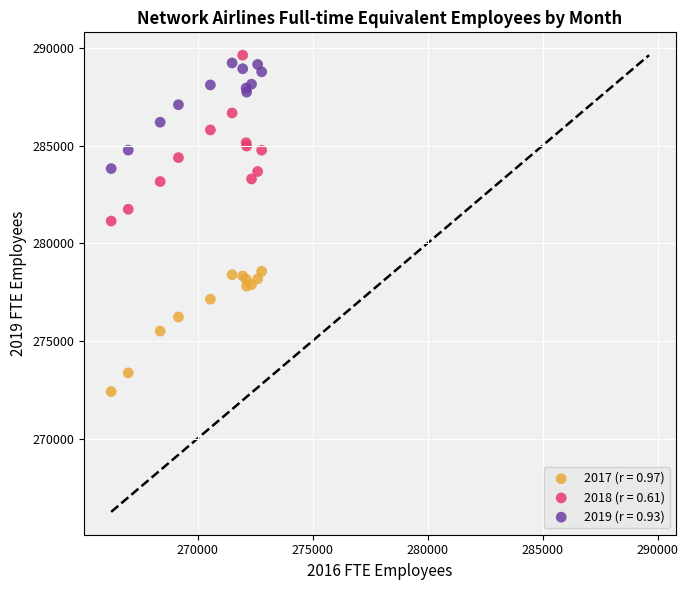

Which series reaches the minimum Y coordinate?

2017 (r = 0.97)